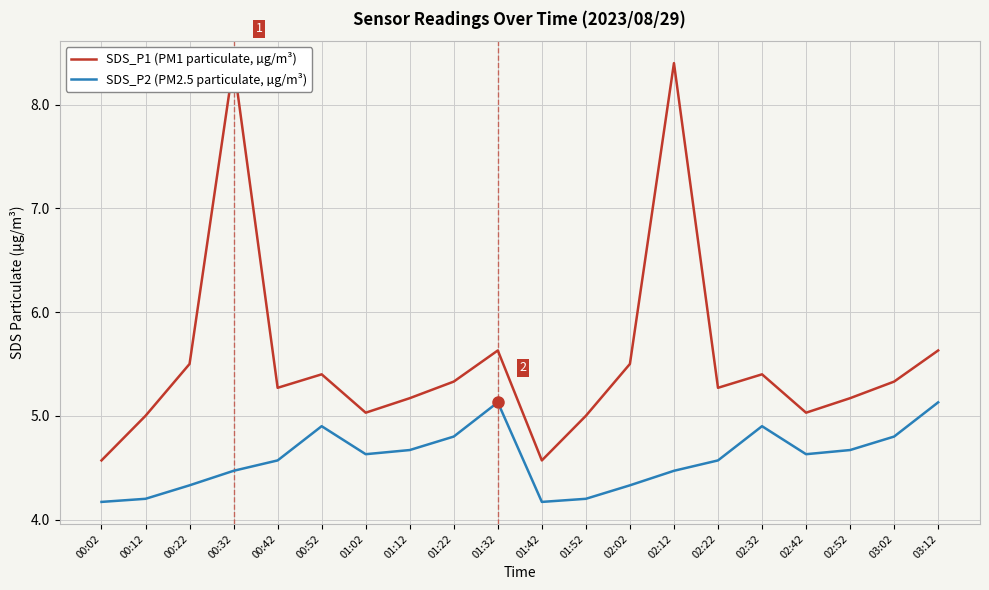

What is the difference between the maximum and second lowest values in the SDS_P1 (PM1 particulate, µg/m³) series?

3.8